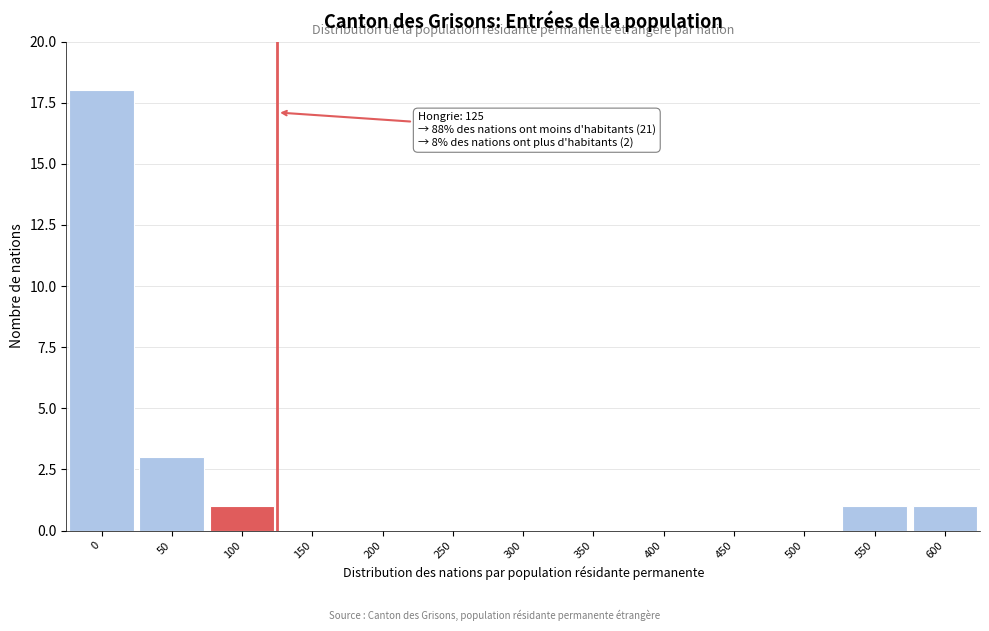

Reading left to right, extract all data points from this chart.

0=18	50=3	100=1	150=0	200=0	250=0	300=0	350=0	400=0	450=0	500=0	550=1	600=1